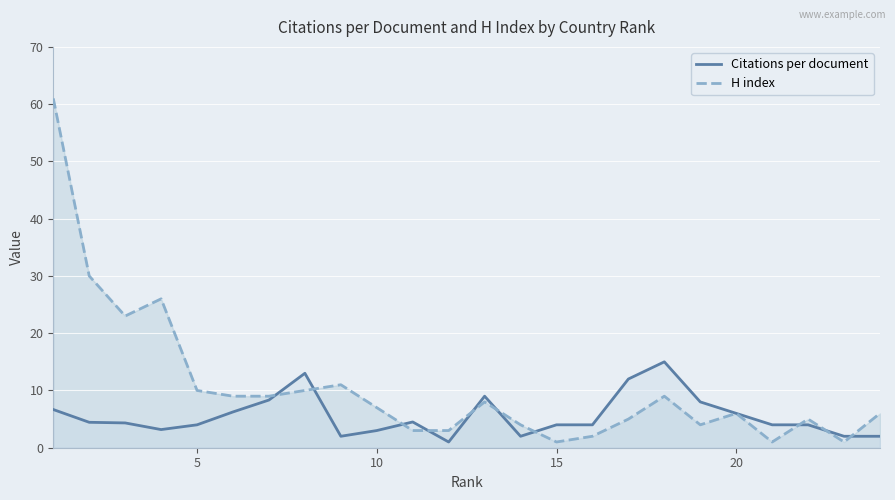

True or false: H index and Citations per document intersect in this chart.

True